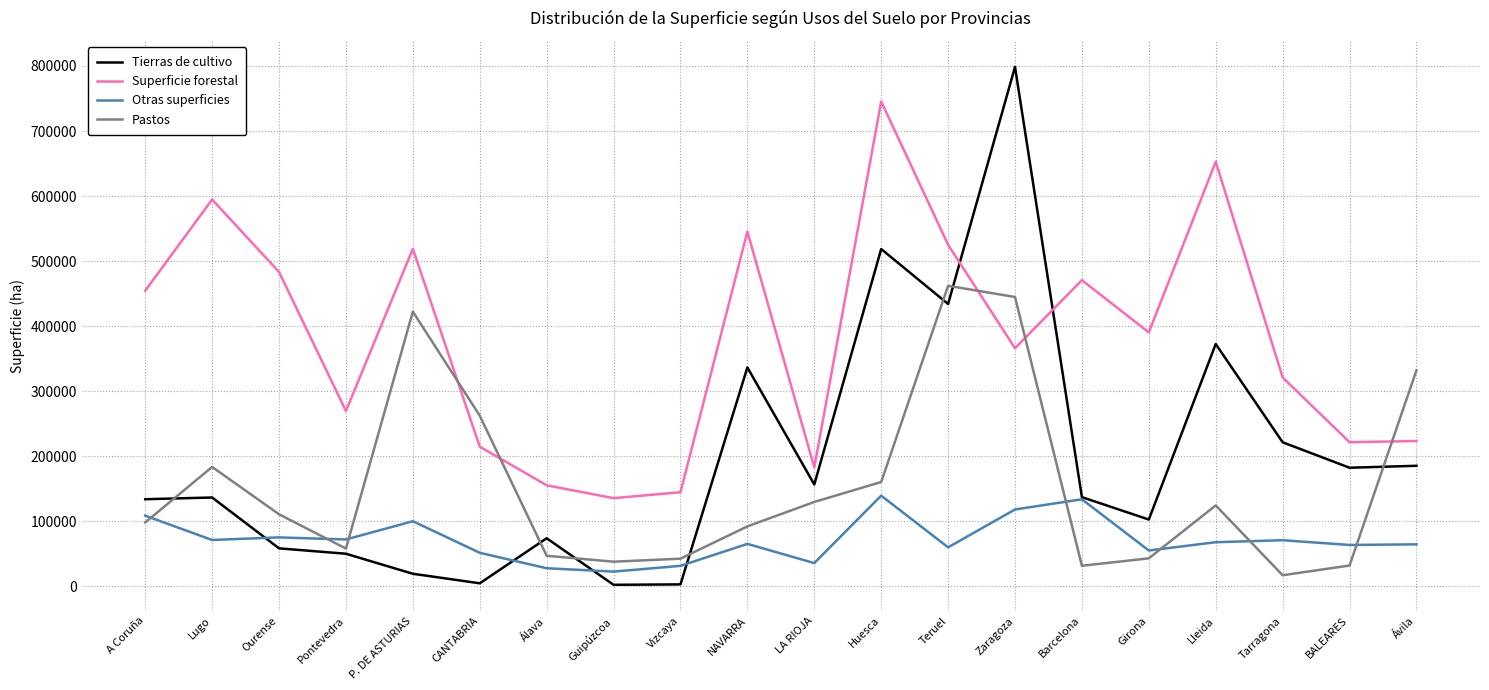

How many categories are shown in the chart?

20